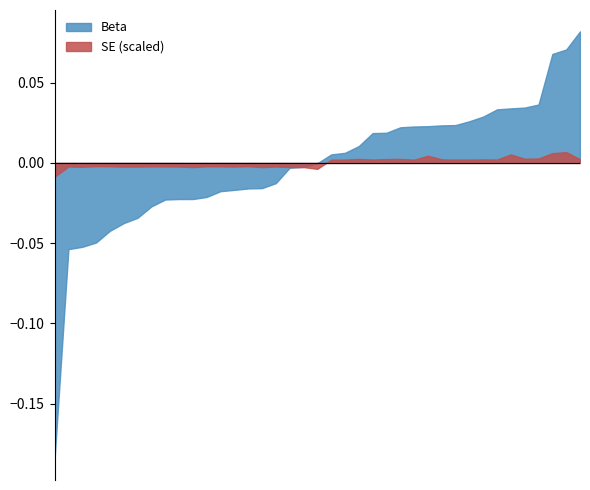

List the series in order of their peak value, lowest first.

SE (scaled), Beta